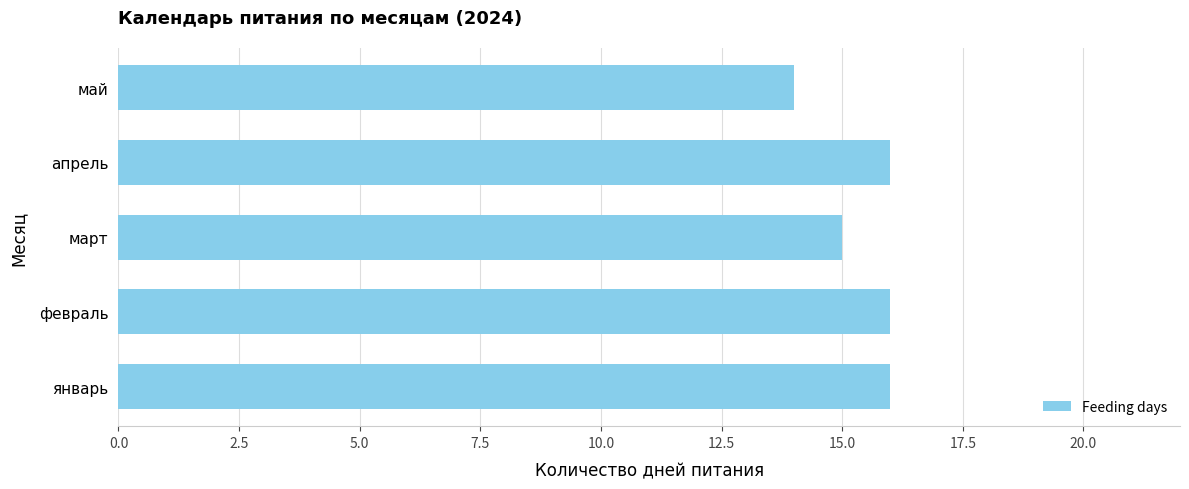

Between январь and май, which is larger?

январь